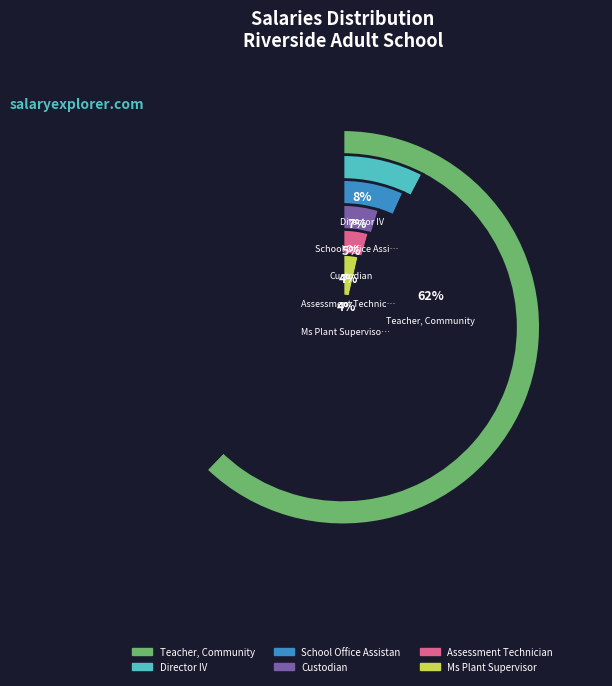

Which slice represents more than half of the pie?

Teacher, Community